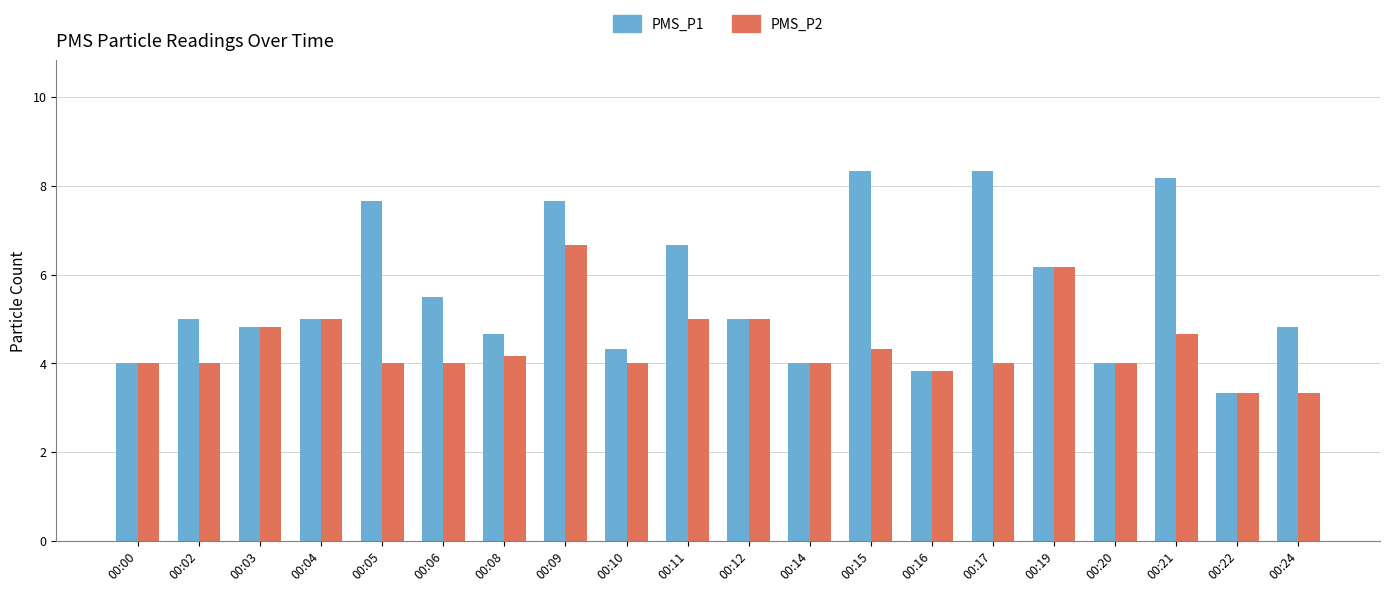

Count the number of data series in this chart.

2